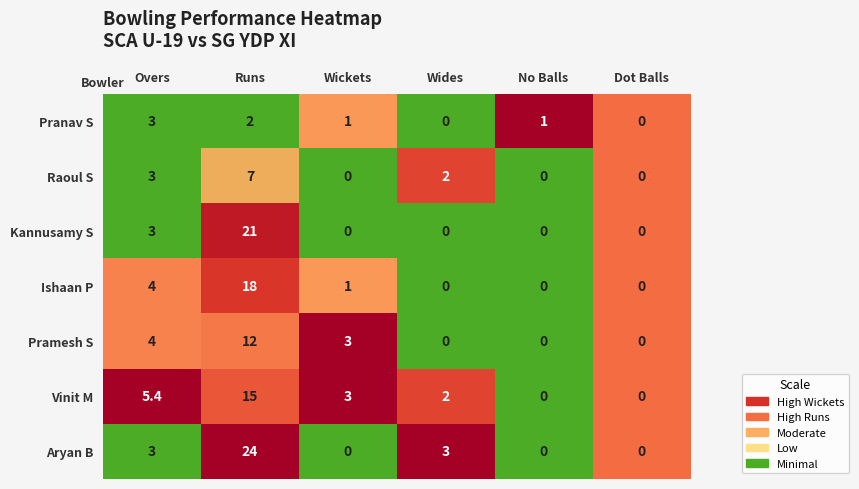

True or false: Raoul S has a value of 7.0 at Runs.

True